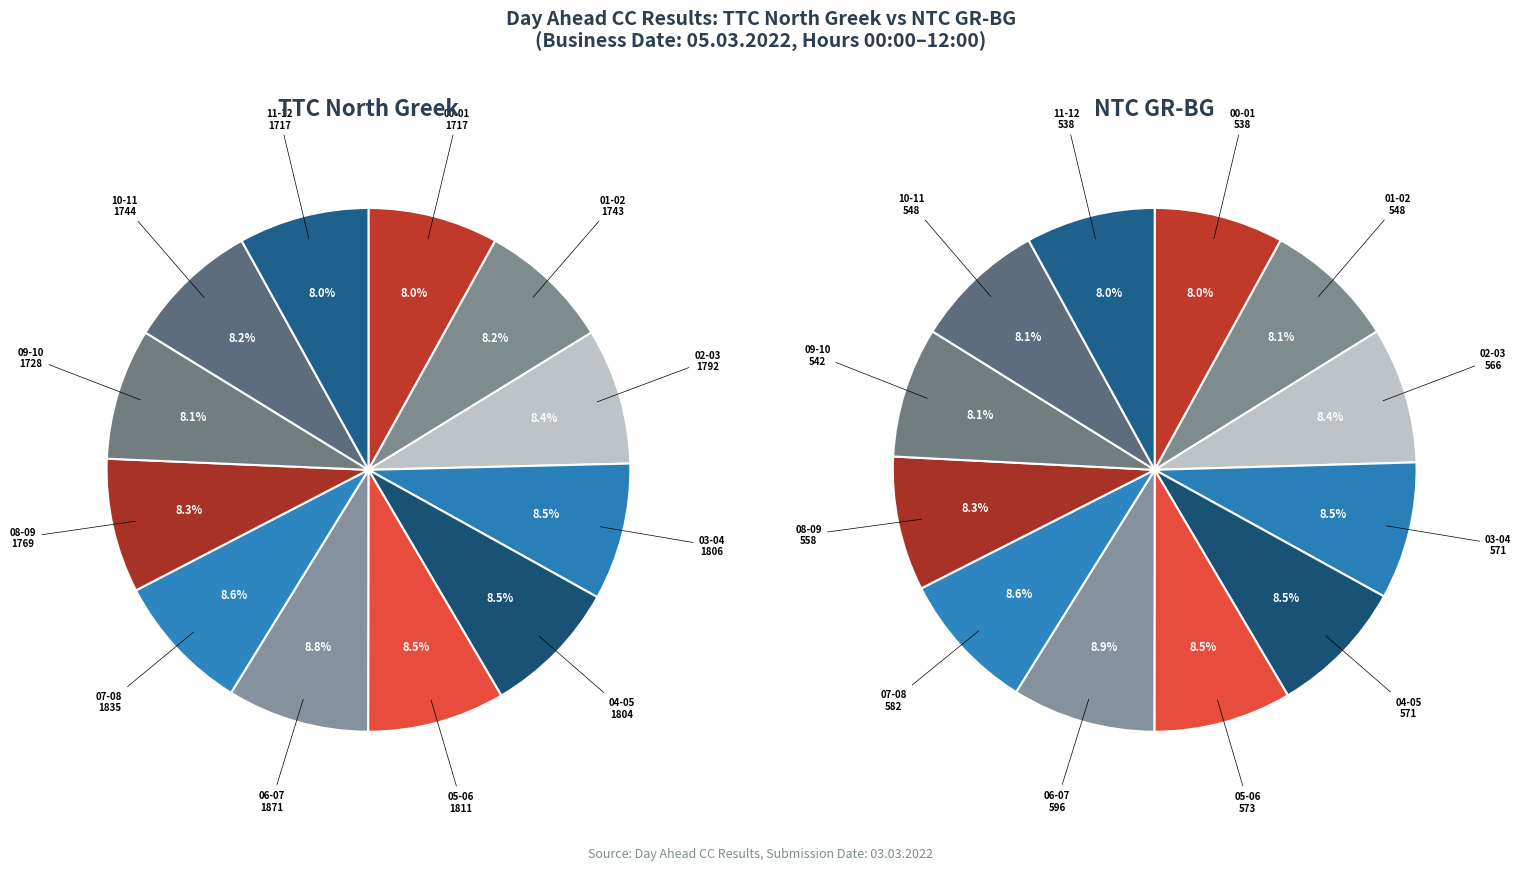

To the nearest percent, what percentage of the pie is 09-10?

8%